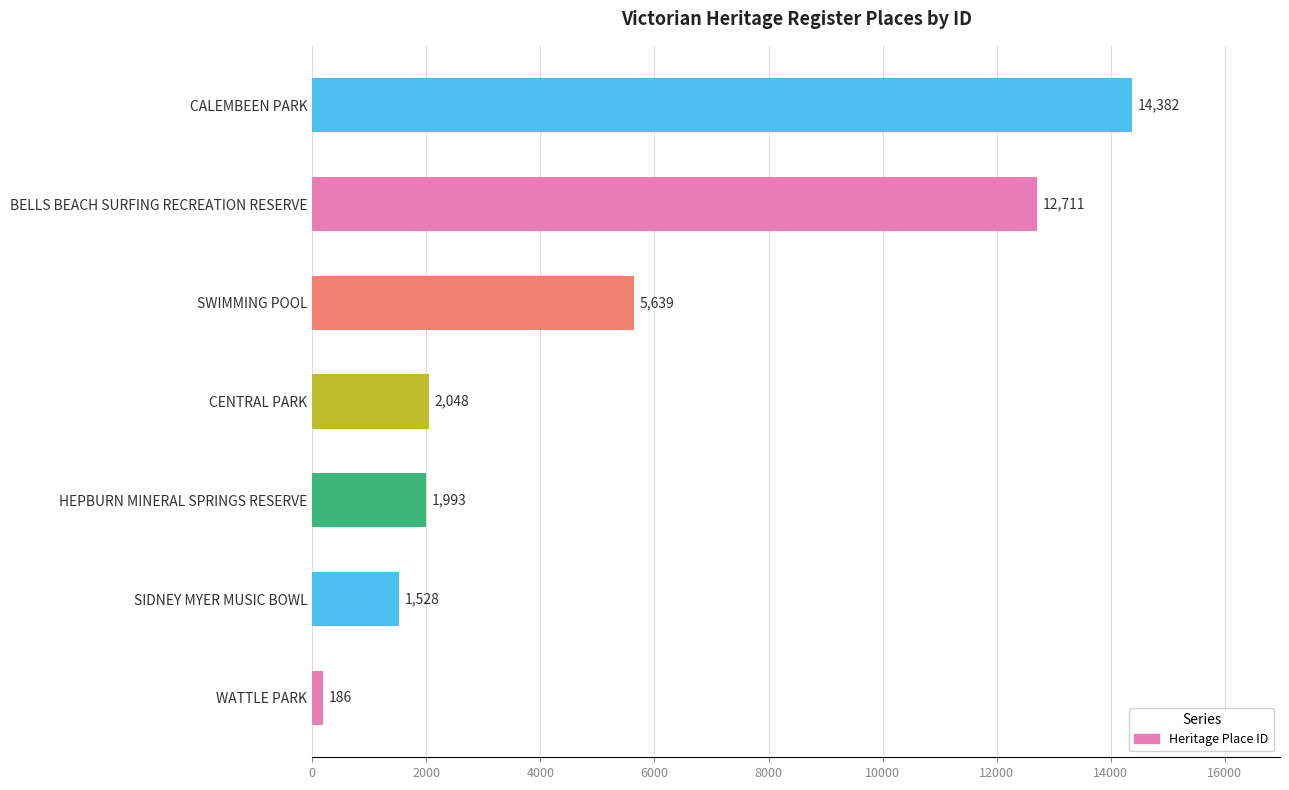

What is the average value?

5498